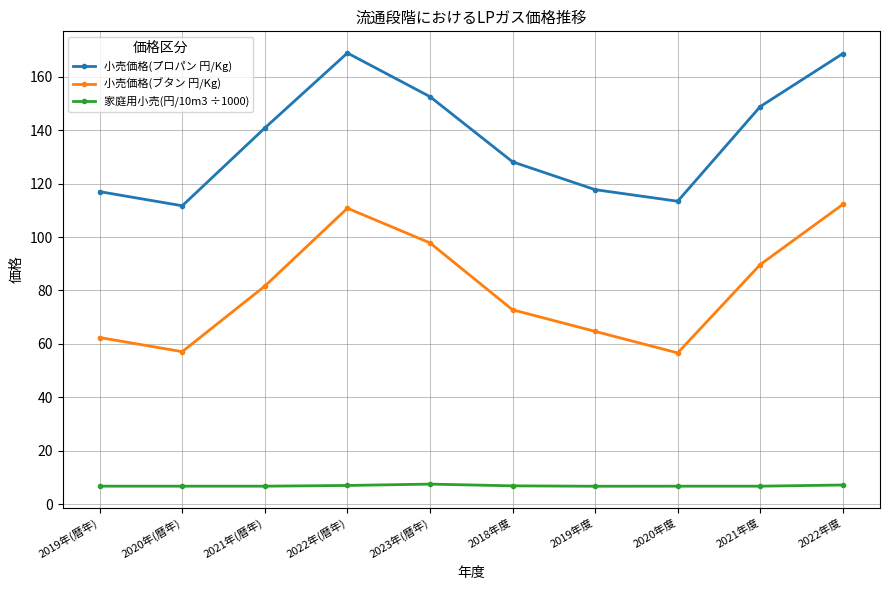

True or false: 小売価格(ブタン 円/Kg) has more than 0 interior local peaks.

True